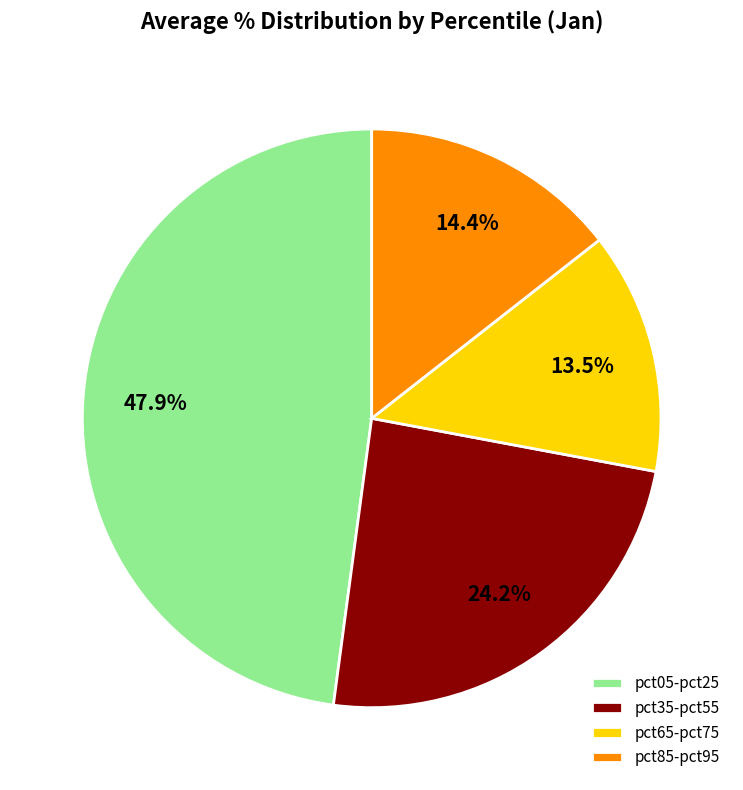

What percentage do pct85-pct95 and pct35-pct55 together represent?

38.6%